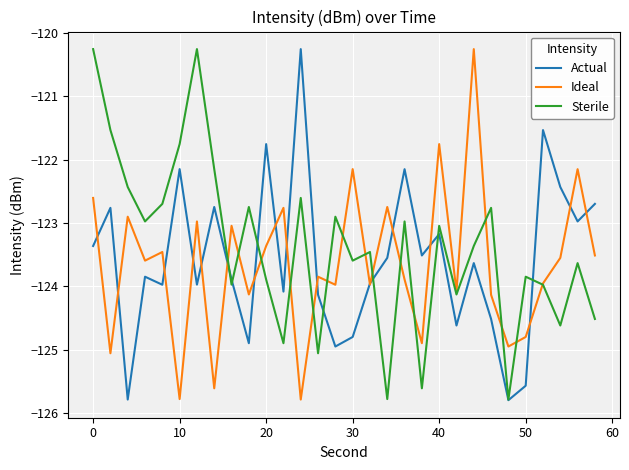

What is the greatest value displayed?

-120.3